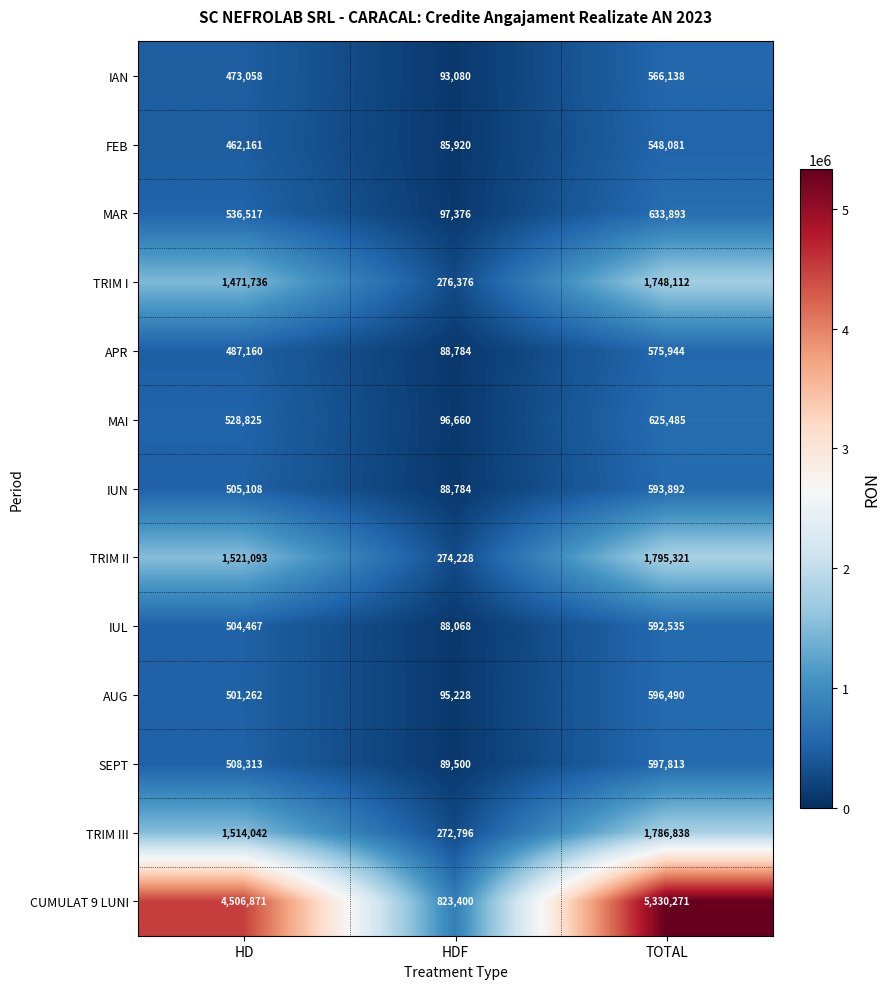

How many series are shown in this chart?

13